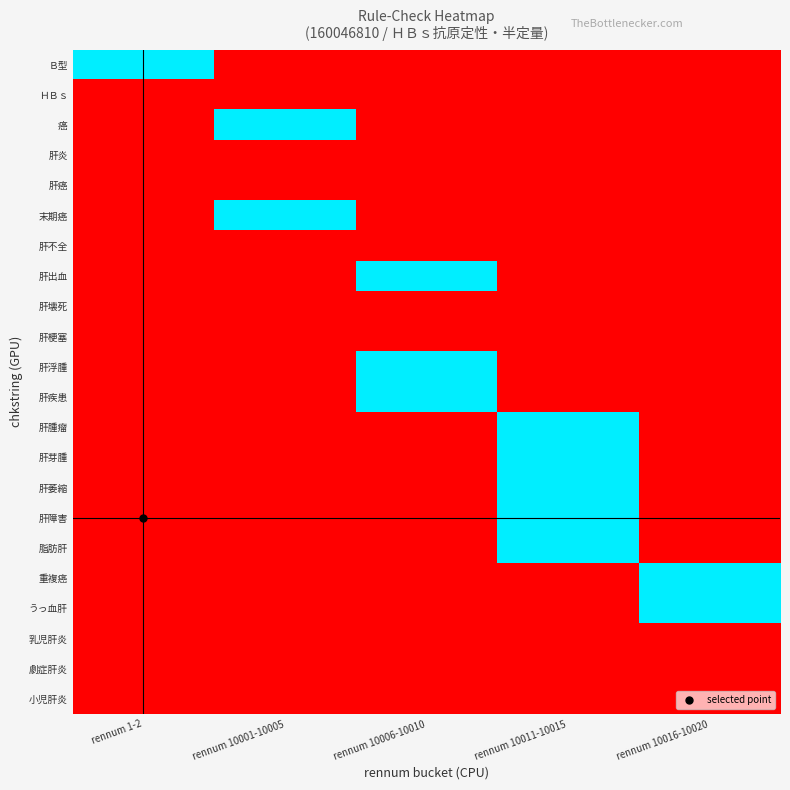

Rank the series at rennum 10001-10005 from lowest to highest value.

Ｂ型, ＨＢｓ, 肝炎, 肝癌, 肝不全, 肝出血, 肝壊死, 肝梗塞, 肝浮腫, 肝疾患, 肝腫瘤, 肝芽腫, 肝萎縮, 肝障害, 脂肪肝, 重複癌, うっ血肝, 乳児肝炎, 劇症肝炎, 小児肝炎, 癌, 末期癌